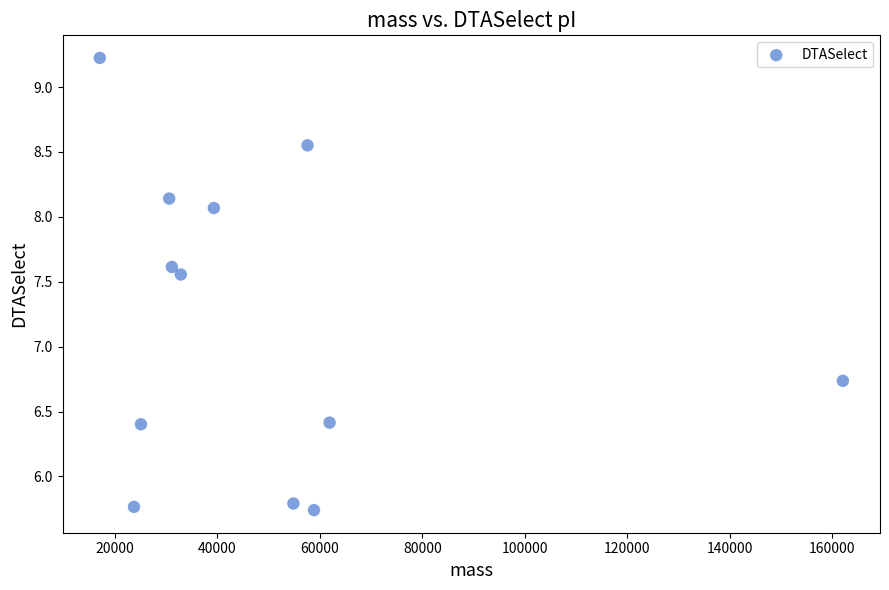

What Y value in the scatter plot is closest to 7?

6.7